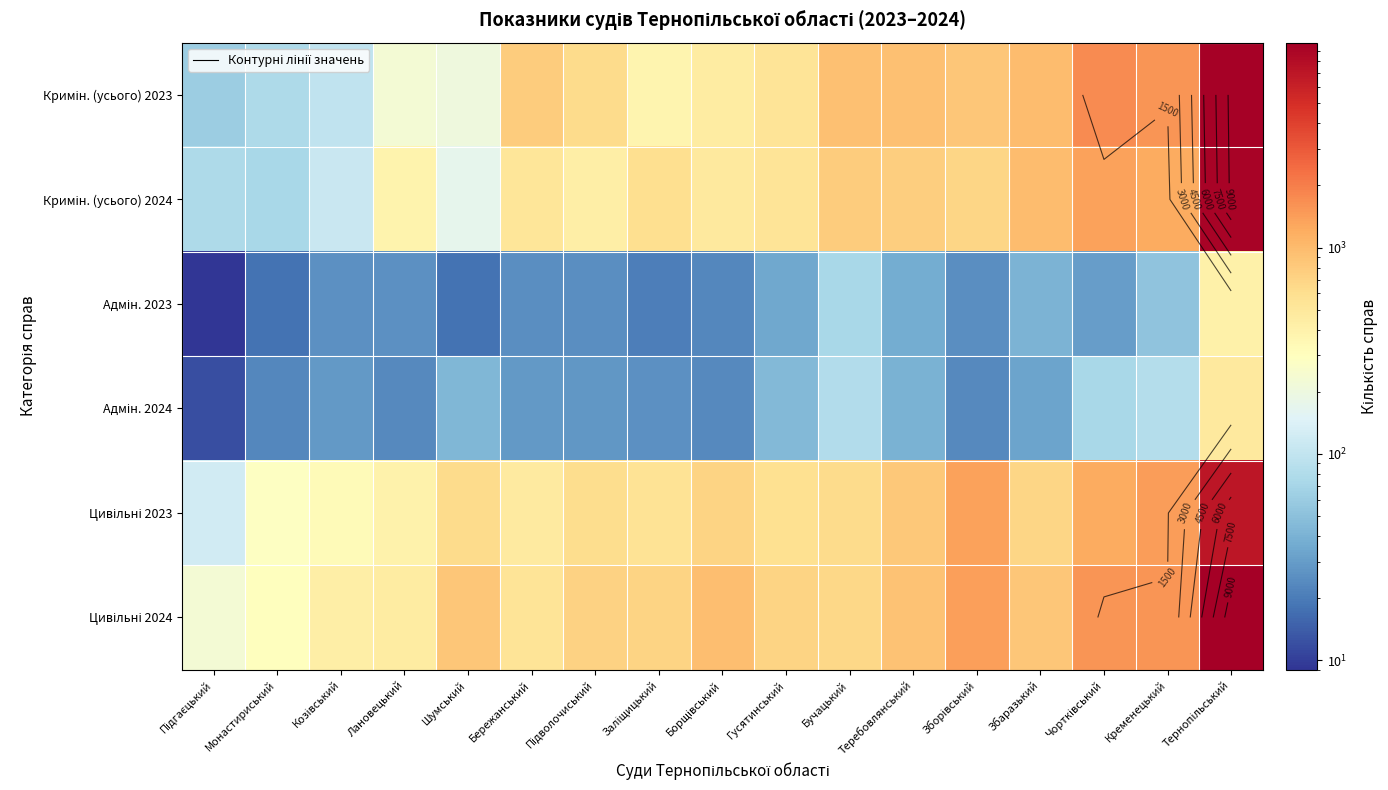

What is the difference between the maximum and minimum values in the Адмін. 2024 series?

465